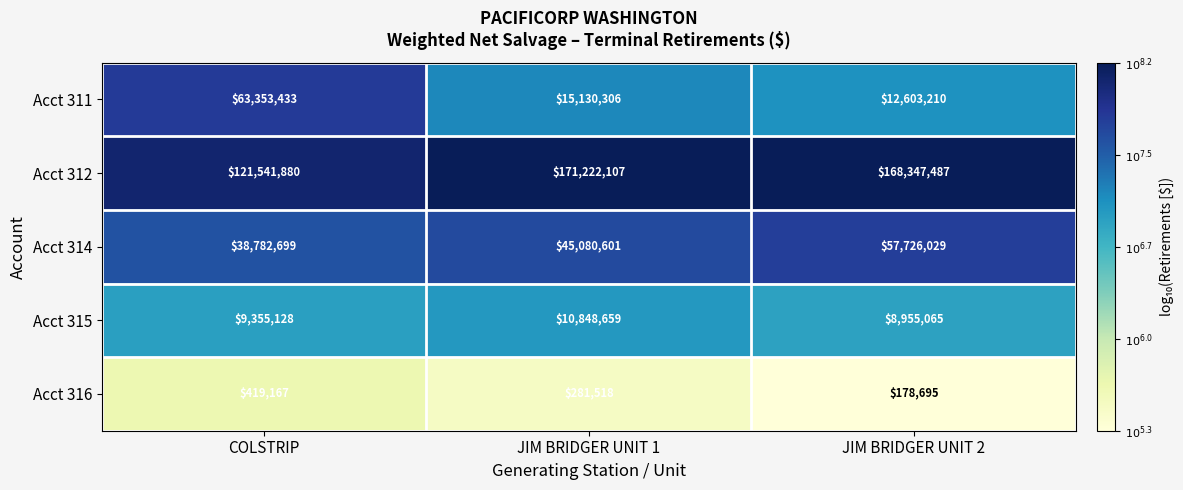

The Acct 311 series shows 63353433 at COLSTRIP. True or false?

True